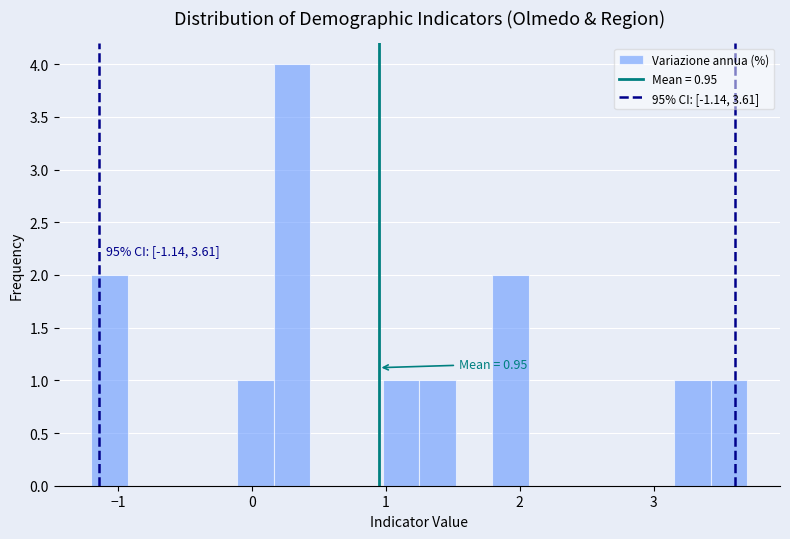

Around what value on the x-axis is the tallest bar? Give the approximate position of its centre, as read against the axis.

0.3